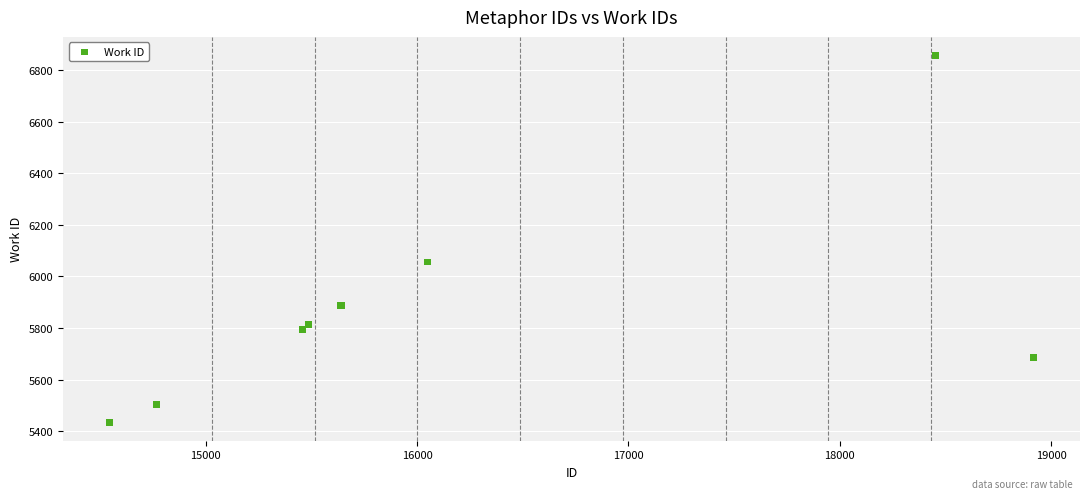

What Y value in the scatter plot is closest to 6146?

6056